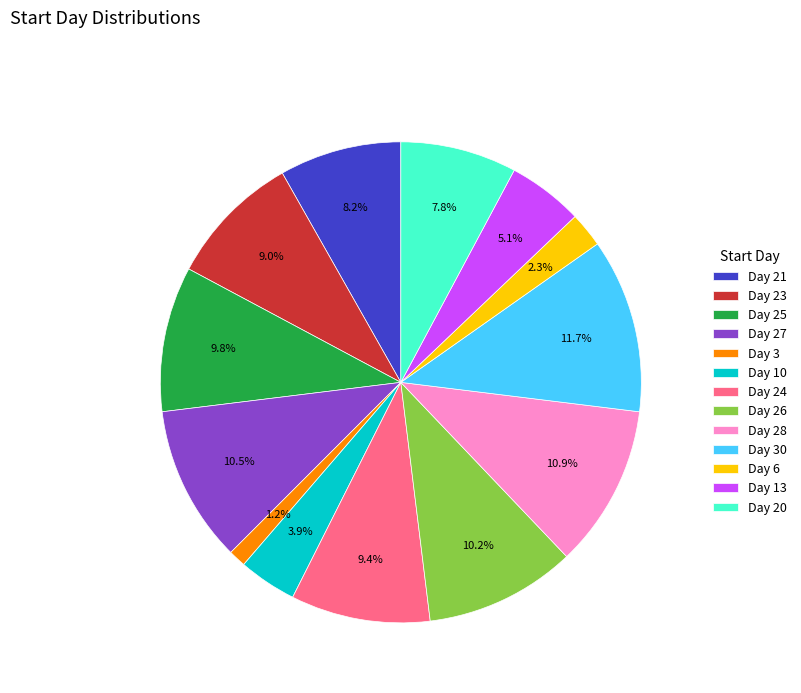

What is the largest slice in the pie chart?

Day 30